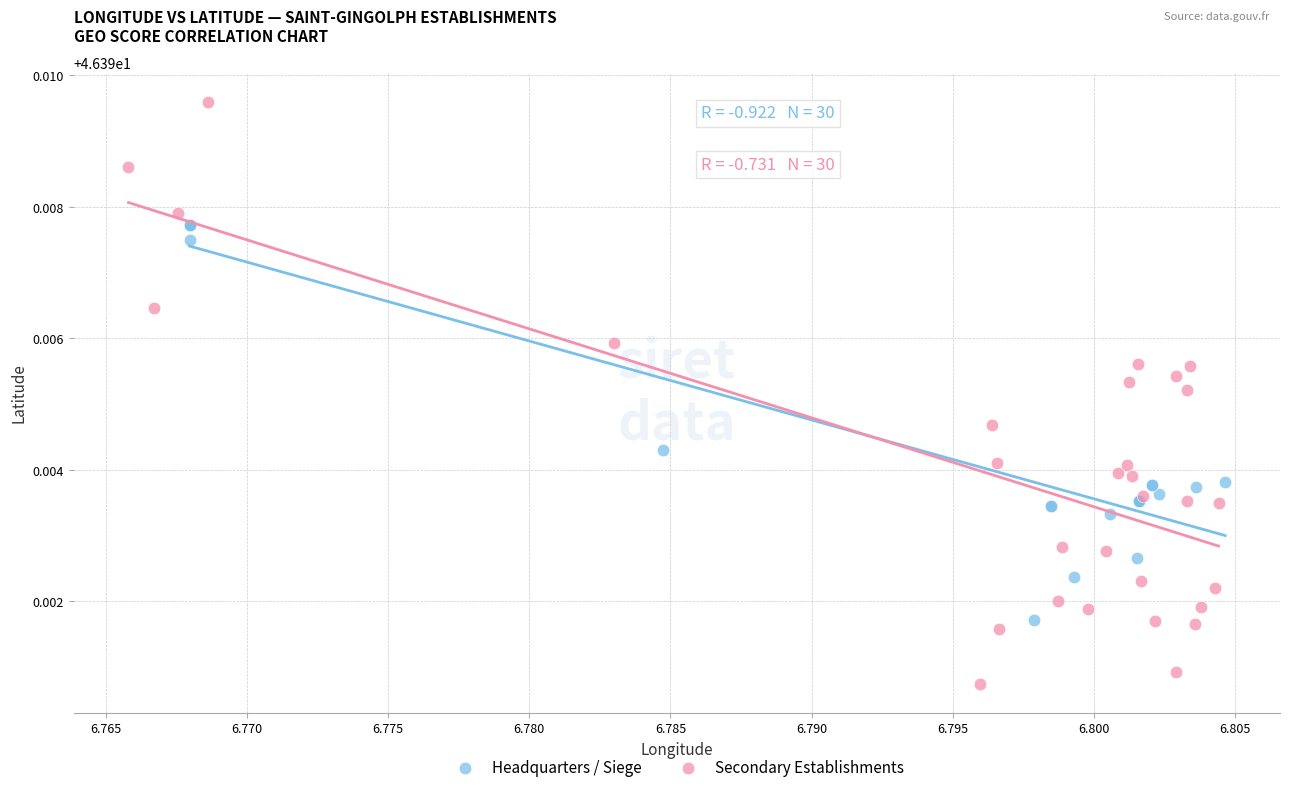

Which series has the largest Y range (max minus min)?

Secondary Establishments